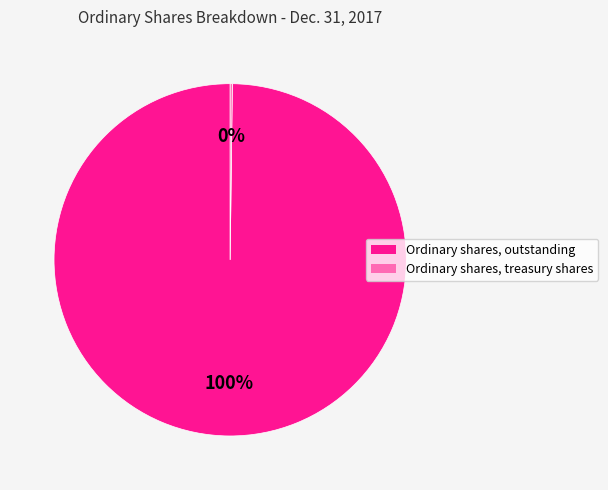

Is there a majority slice in this chart?

Yes